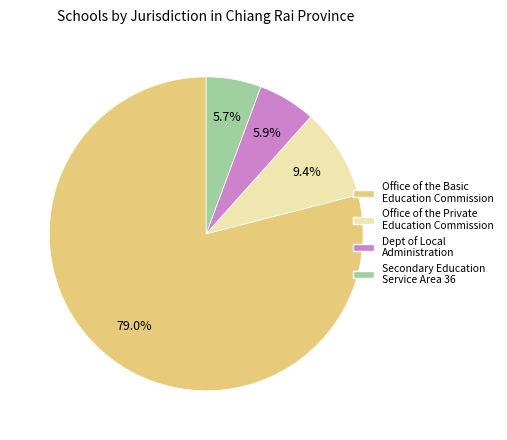

Is there any slice that represents more than half of the pie?

Yes